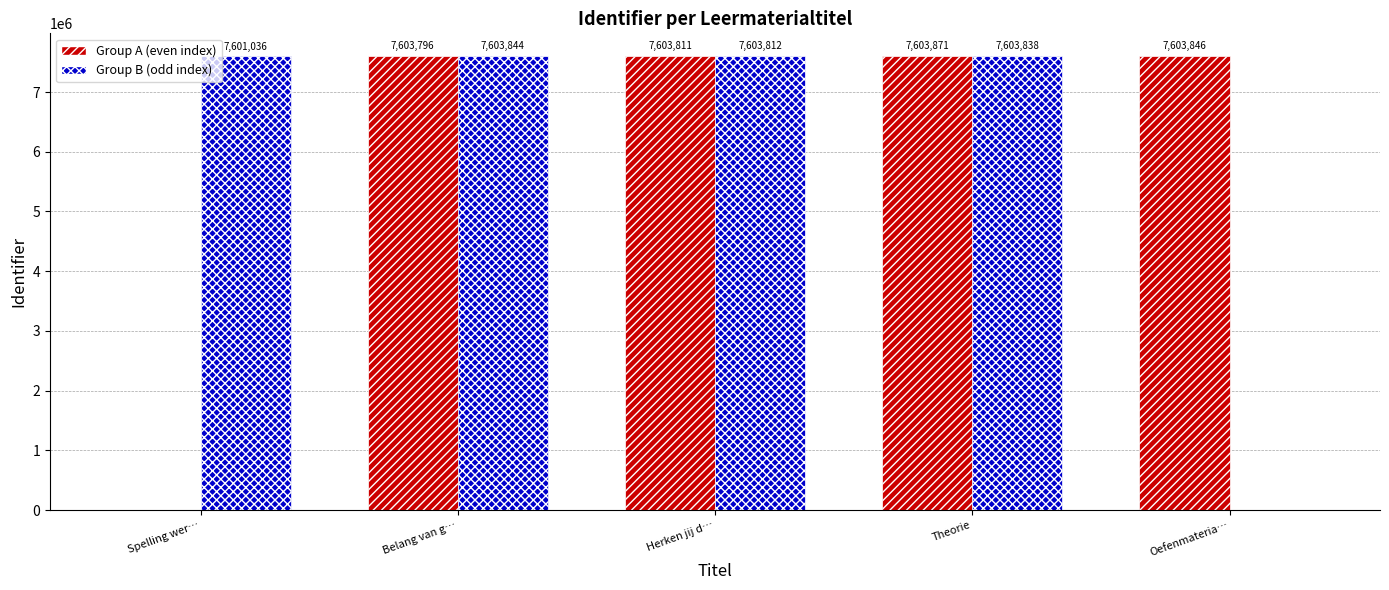

Are the bars grouped side by side (vs. stacked)?

Yes